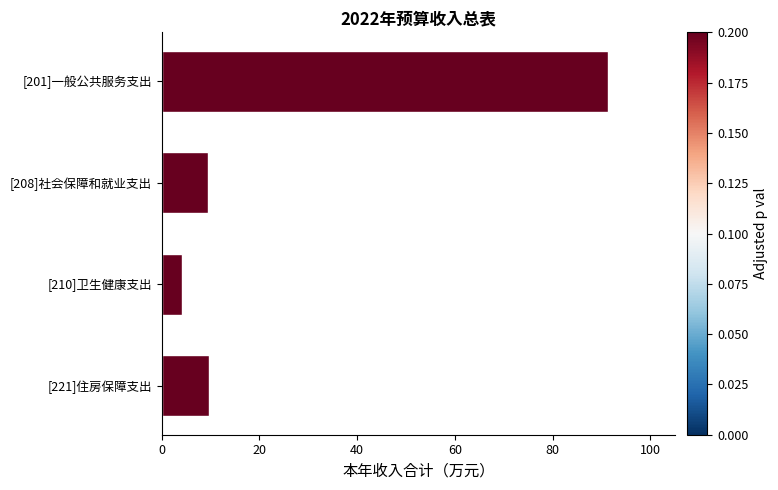

What is the label of the 4th bar from the top?

[221]住房保障支出